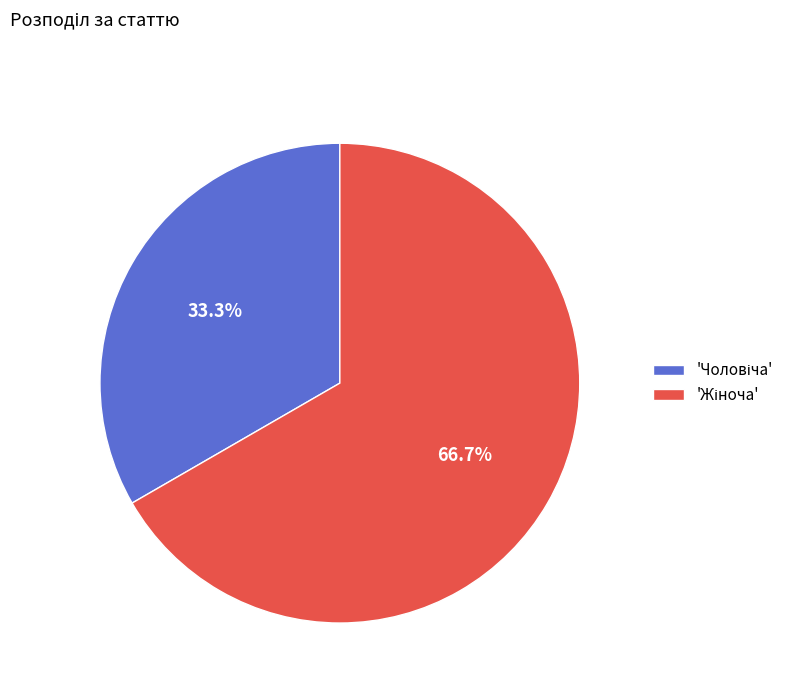

Does any single category account for the majority?

Yes